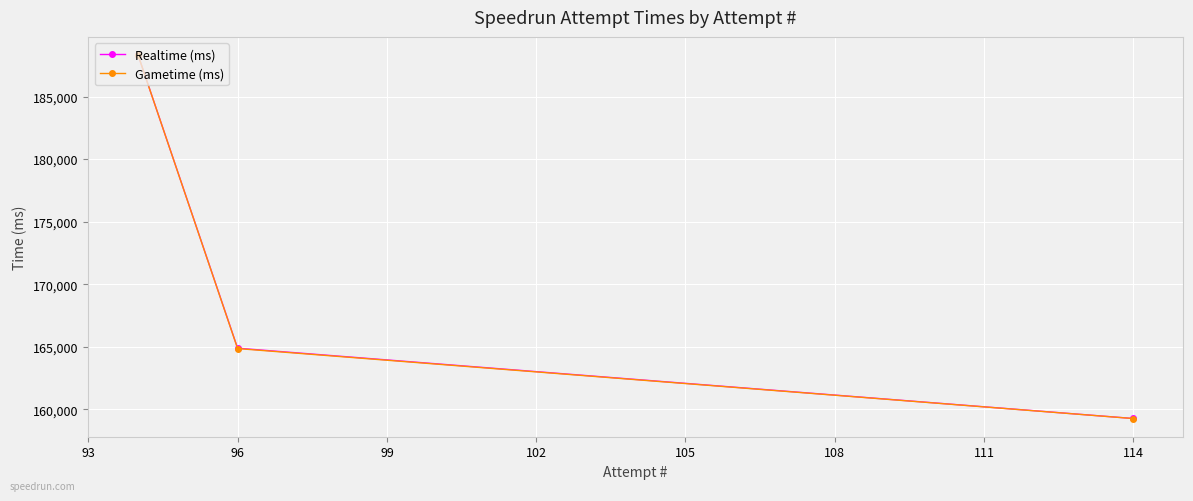

How many categories are shown in the chart?

3